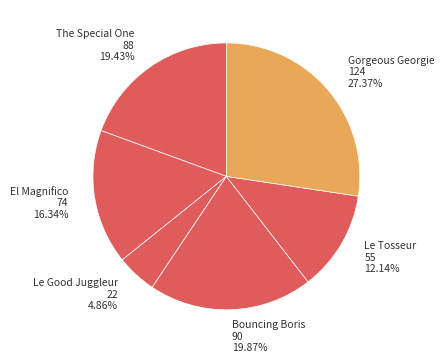

What percentage is the Le Tosseur slice, to the nearest percent?

12%